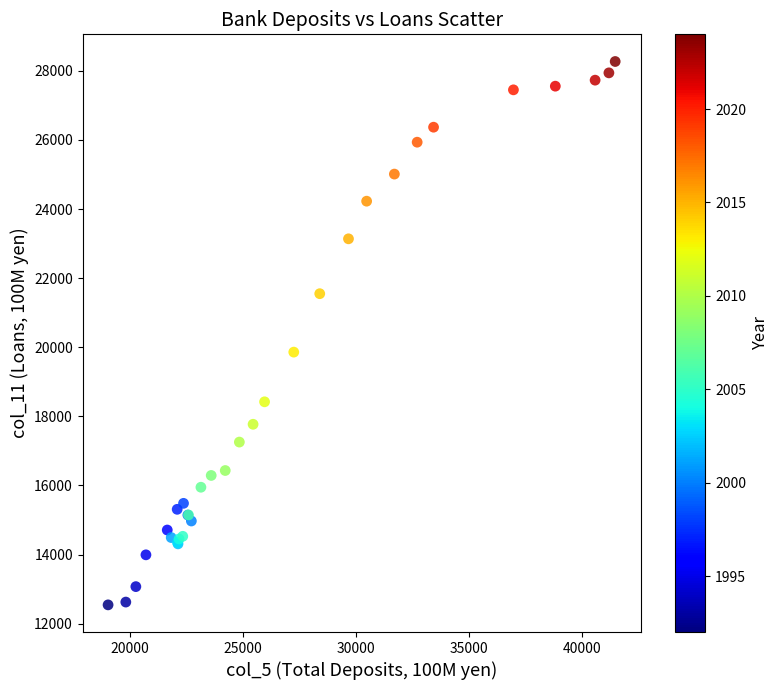

What Y value in the scatter plot is closest to 20407?

19859